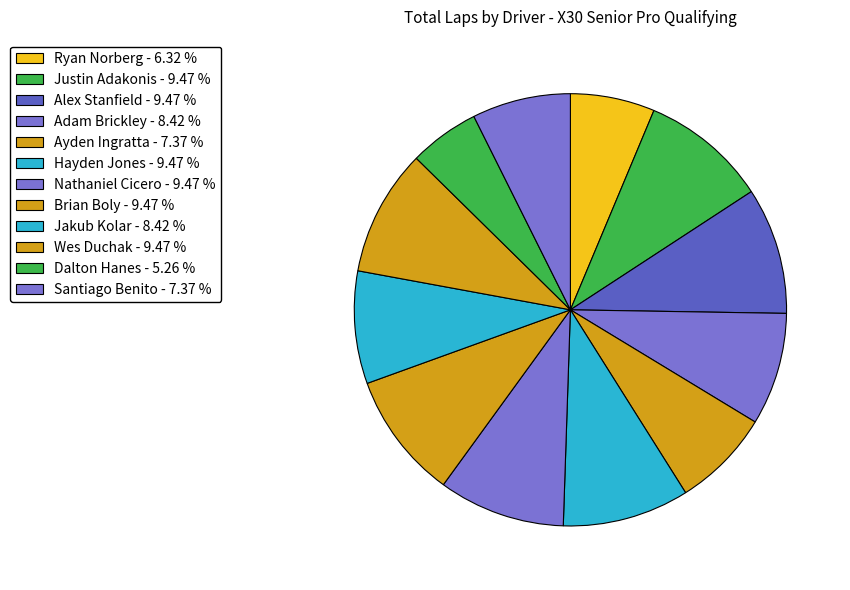

Rank the categories by value from highest to lowest.

Justin Adakonis, Alex Stanfield, Hayden Jones, Nathaniel Cicero, Brian Boly, Wes Duchak, Adam Brickley, Jakub Kolar, Ayden Ingratta, Santiago Benito, Ryan Norberg, Dalton Hanes